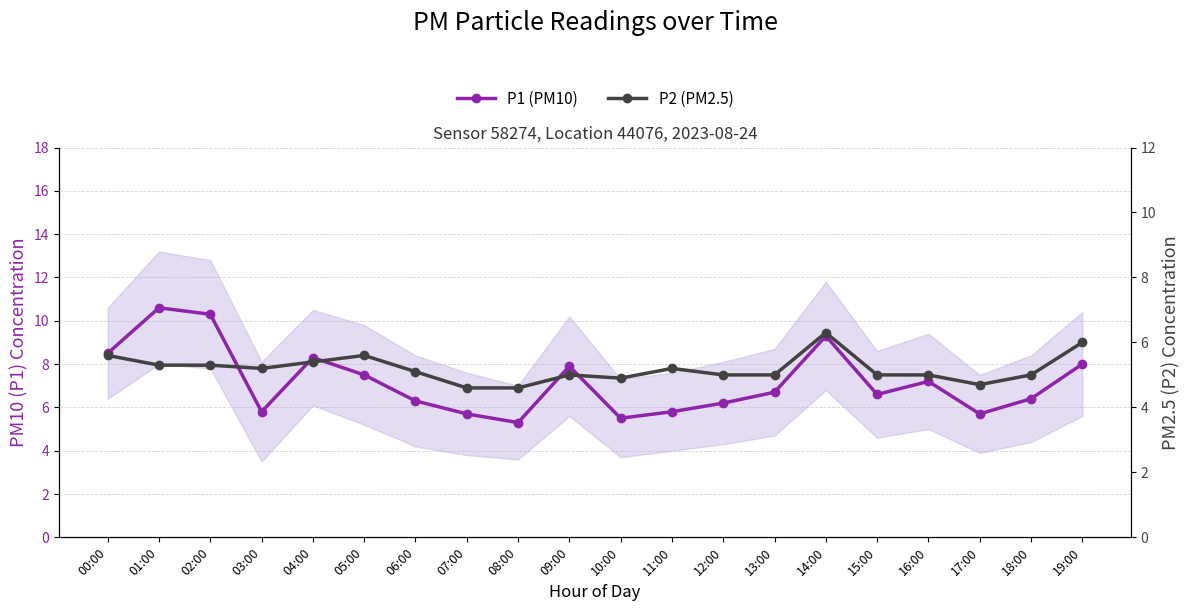

At which label does P1 (PM10) first exceed 6?

00:00